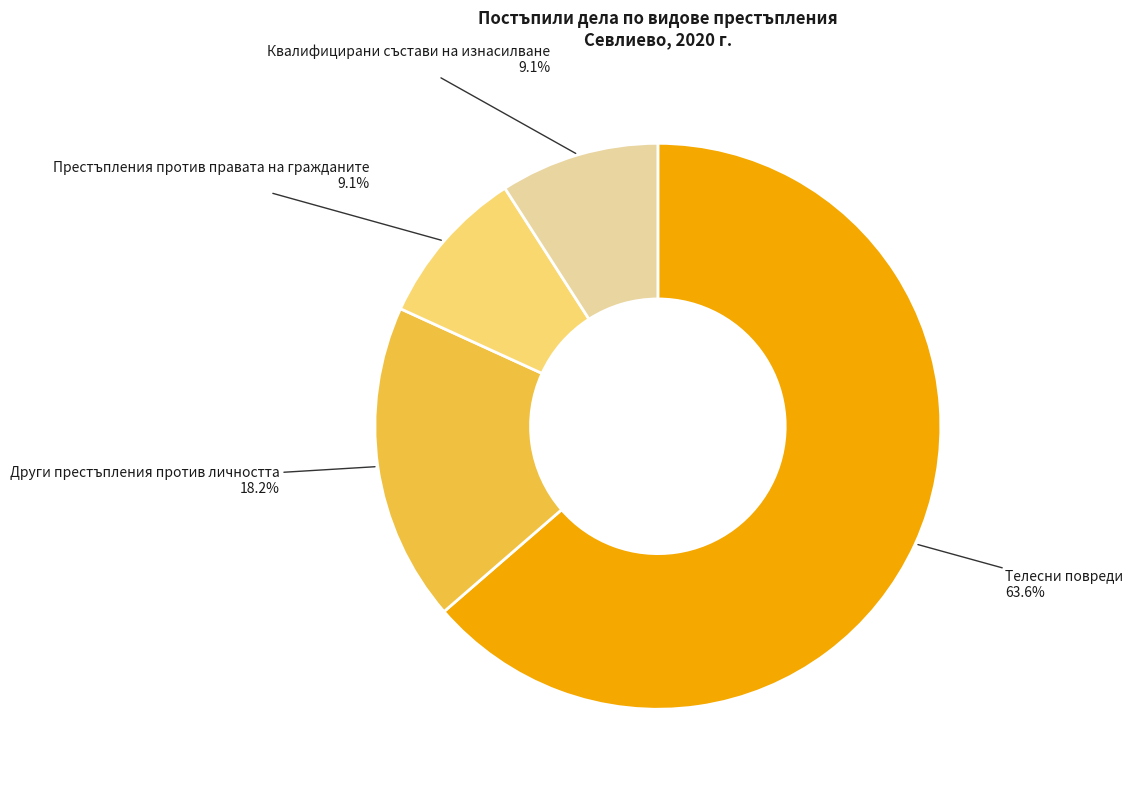

To the nearest percent, what is the average slice percentage?

25%